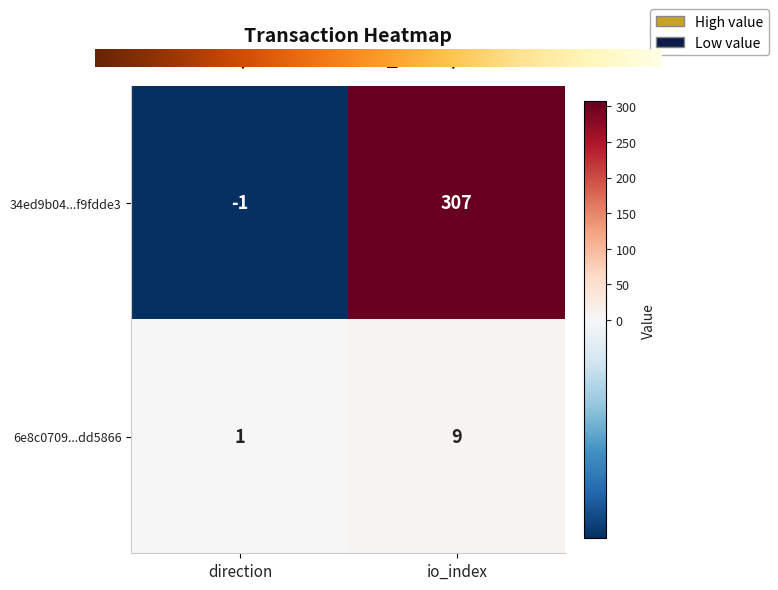

What is the average value of the 34ed9b04...f9fdde3 series?

153